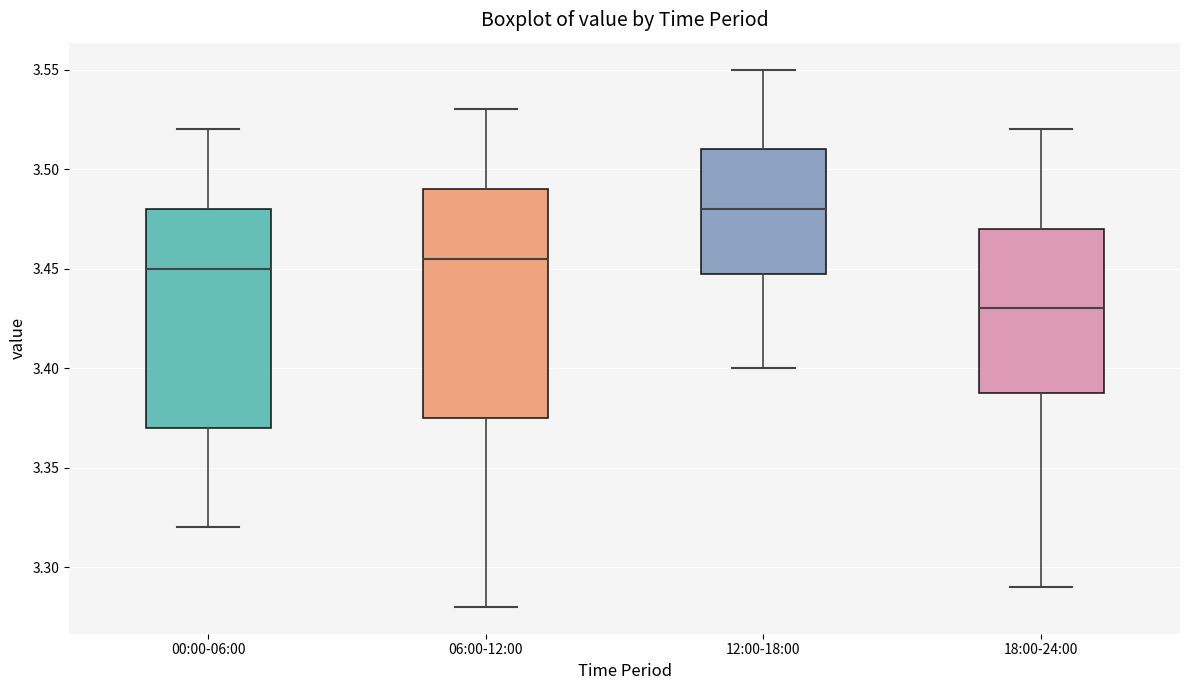

Reading left to right, read every box against the y-axis: the position of its median line, the range the box covers, and the ends of its whiskers. The values are not printed on the chart, so give them approximately, as read against the axis.

00:00-06:00: median 3.450, box 3.370 to 3.480, whiskers 3.320 to 3.520
06:00-12:00: median 3.455, box 3.375 to 3.490, whiskers 3.280 to 3.530
12:00-18:00: median 3.480, box 3.450 to 3.510, whiskers 3.400 to 3.550
18:00-24:00: median 3.430, box 3.390 to 3.470, whiskers 3.290 to 3.520